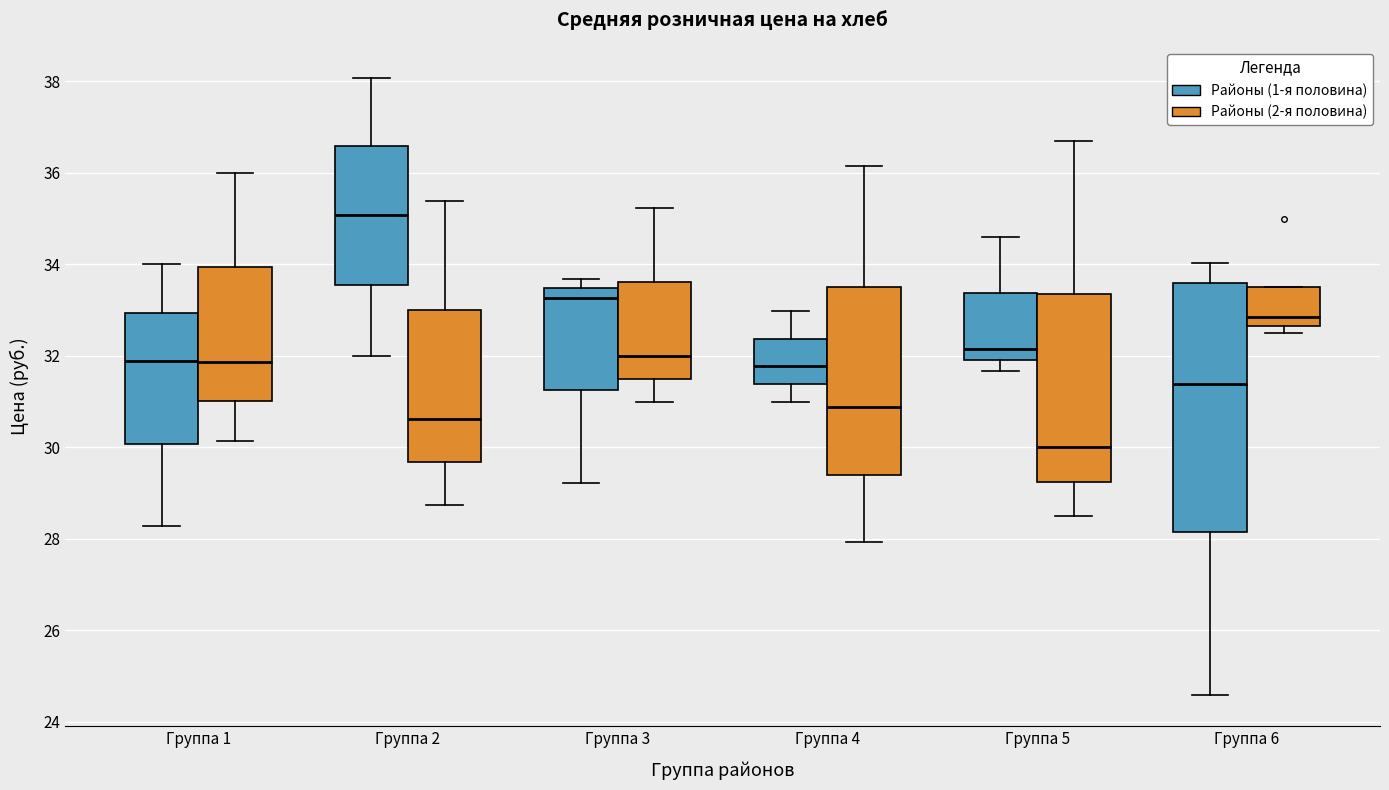

Where is the lower edge of the box for Группа 6 (Районы (2-я половина)) on the y-axis? The values are not printed on the chart, so give them approximately, as read against the axis.

32.6